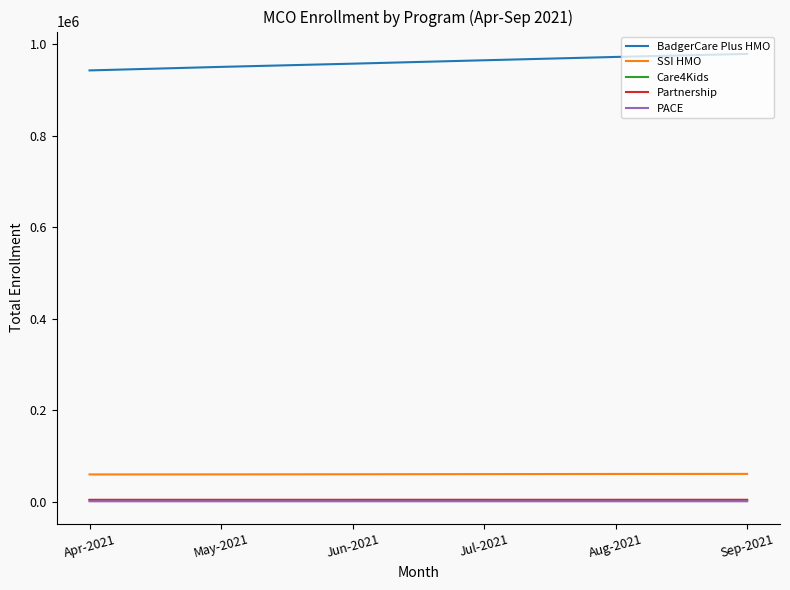

True or false: SSI HMO and BadgerCare Plus HMO cross at least once.

False